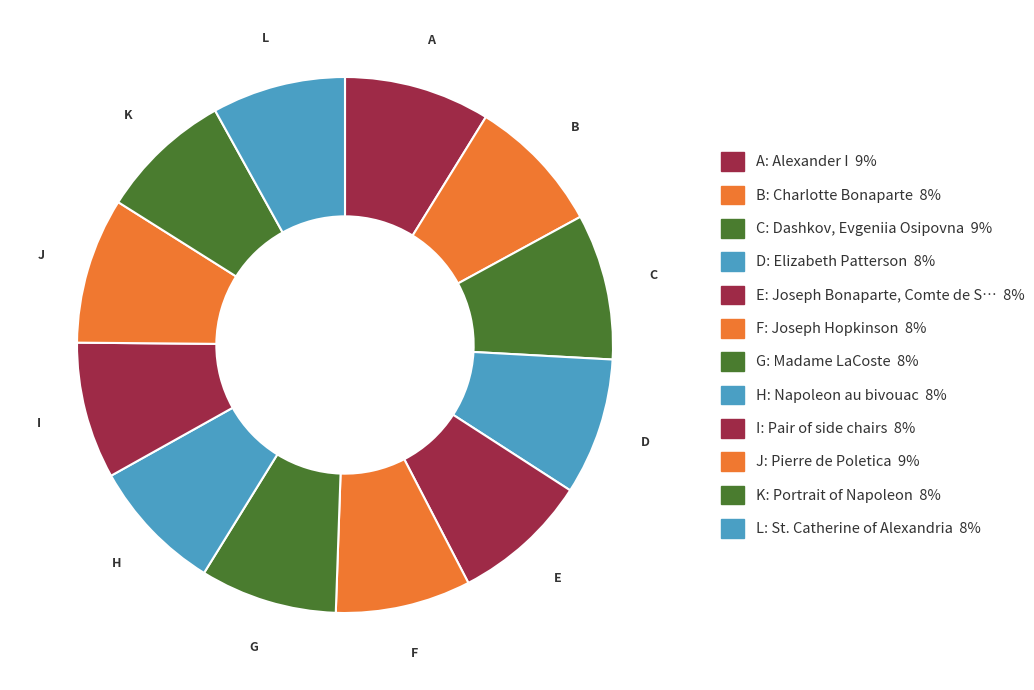

Which category has the smallest portion of the pie?

Portrait of Napoleon